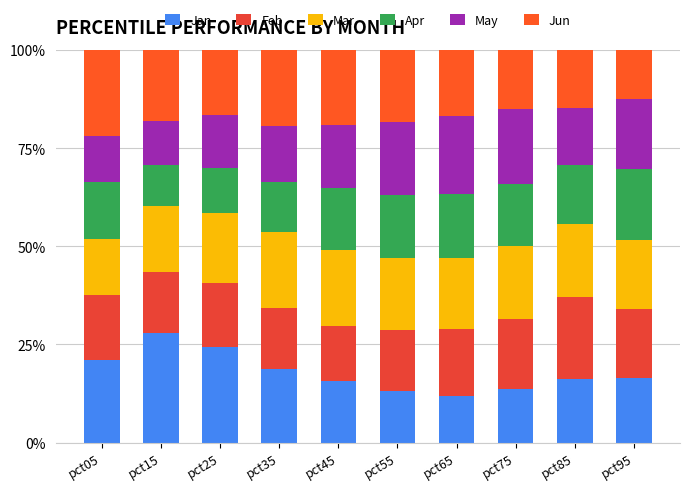

Does the chart contain any negative values?

No